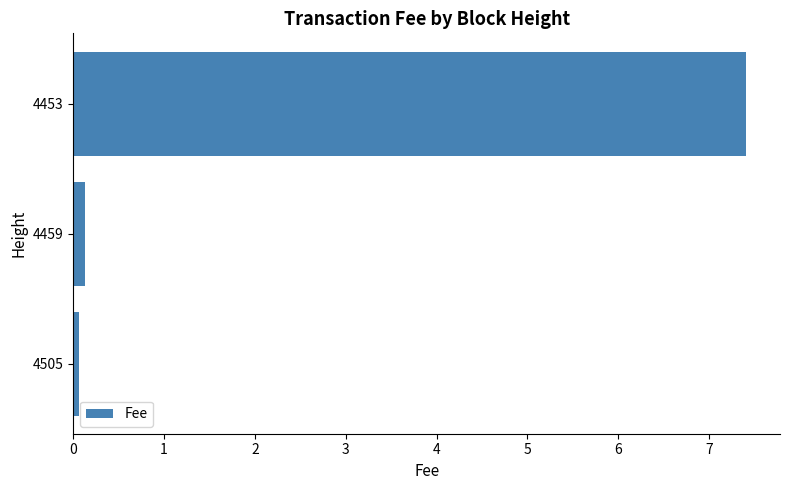

List the labels in order of value, smallest first.

4505, 4459, 4453